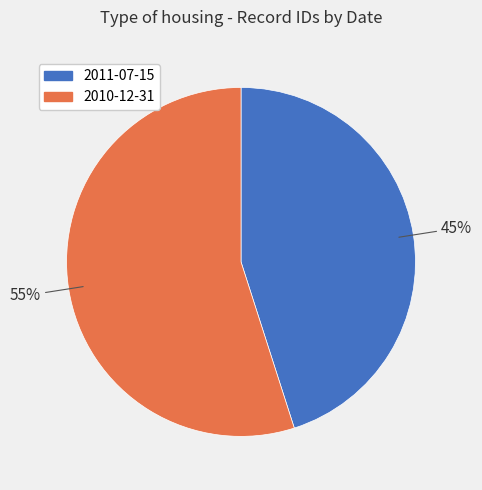

To the nearest percent, what is the difference between the 2010-12-31 and 2011-07-15 slice percentages?

10%